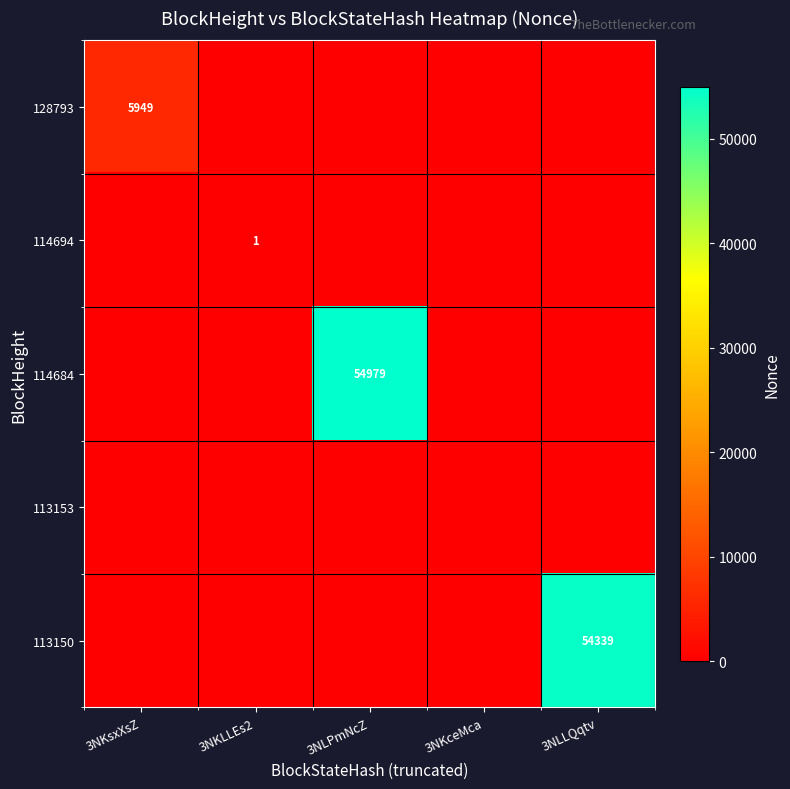

True or false: 113150 has a value of 54339 at 3NLLQqtv.

True